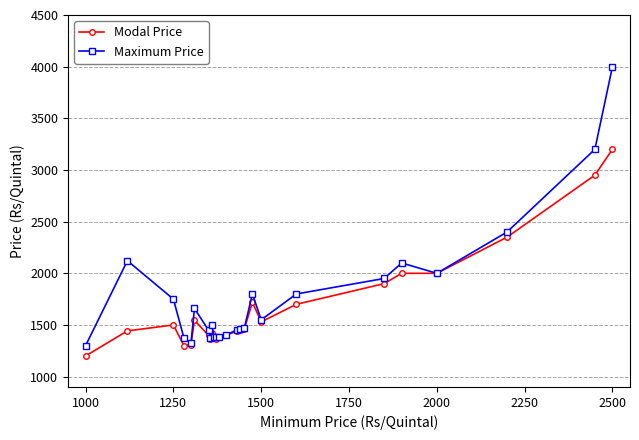

How many data points in Maximum Price are less than 1495?

12